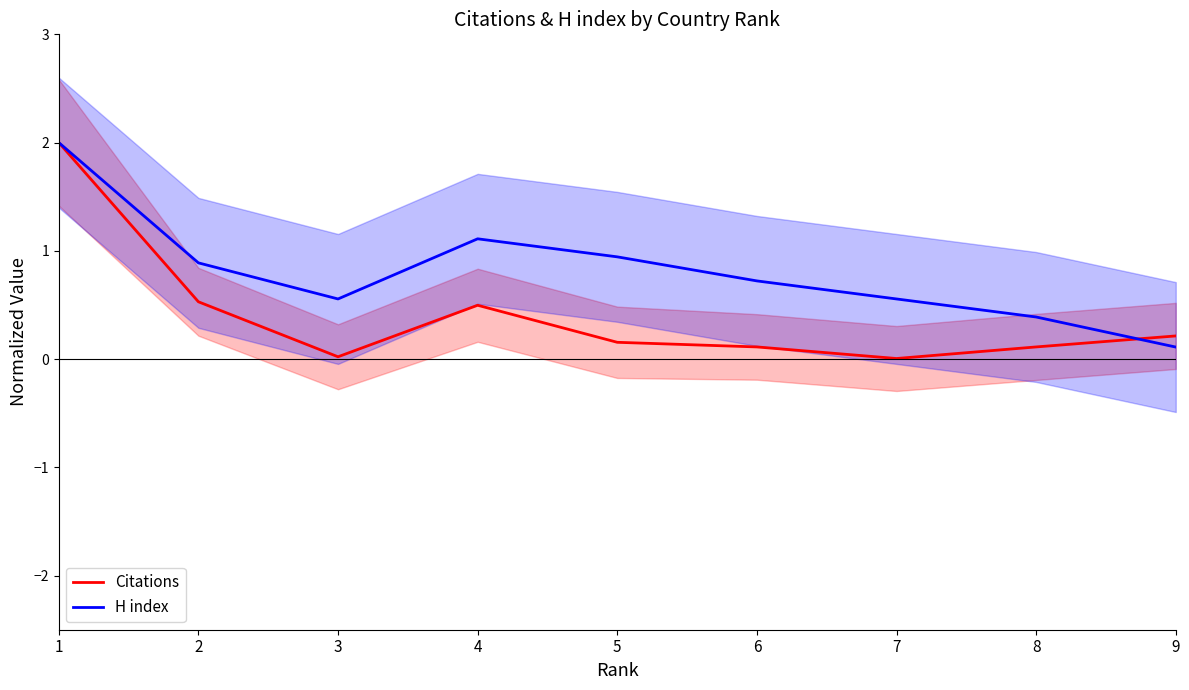

Reading right to left, what are all the values shown in this chart?

Citations: 0.2	0.1	0.0	0.1	0.2	0.5	0.0	0.5	2.0
H index: 0.1	0.4	0.6	0.7	0.9	1.1	0.6	0.9	2.0